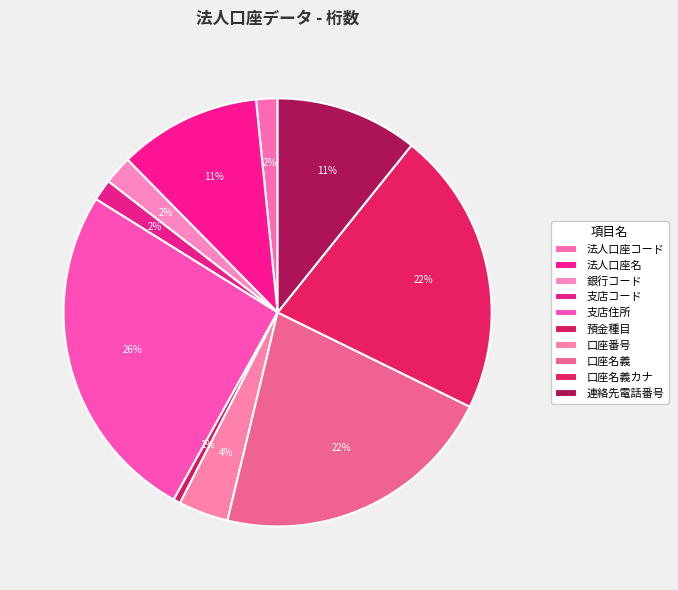

To the nearest percent, what portion does 預金種目 represent?

1%